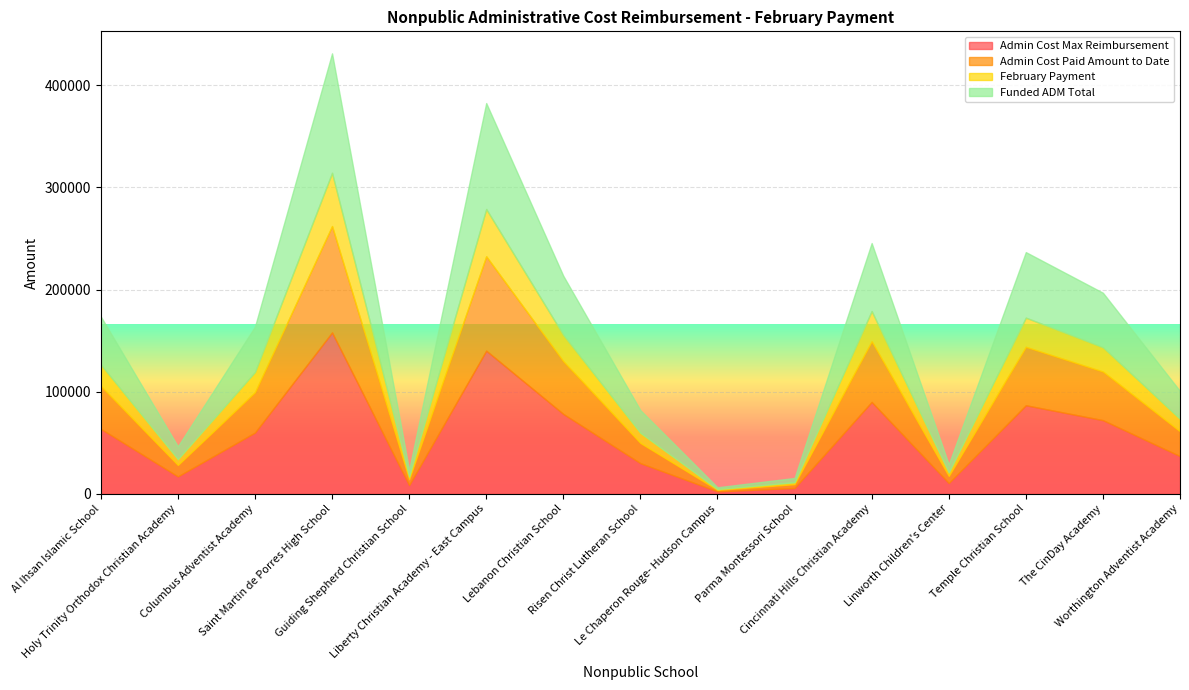

Is it true that Funded ADM Total equals 251581.1 at Columbus Adventist Academy?

False